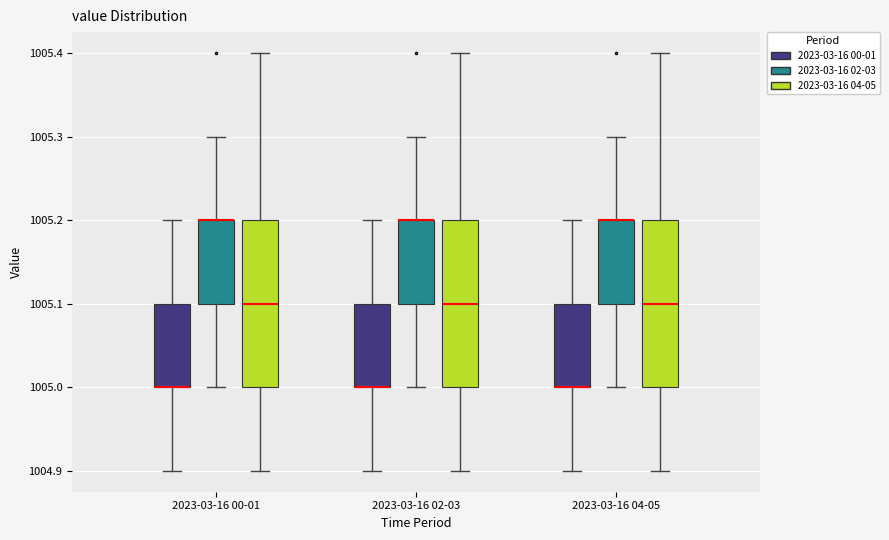

Where is the upper edge of the box for 2023-03-16 04-05 (2023-03-16 04-05) on the y-axis? The values are not printed on the chart, so give them approximately, as read against the axis.

1005.2